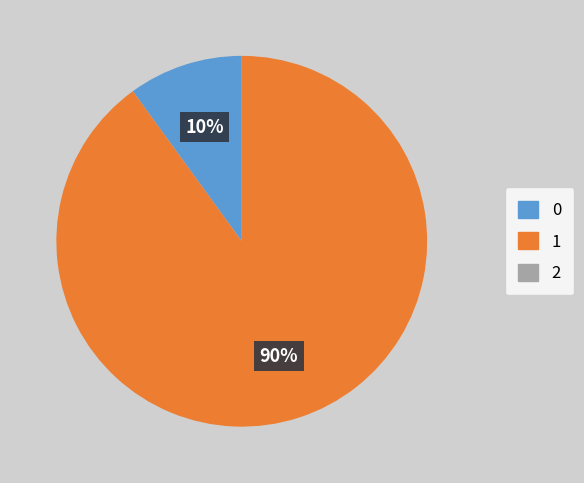

Does any single category account for the majority?

Yes